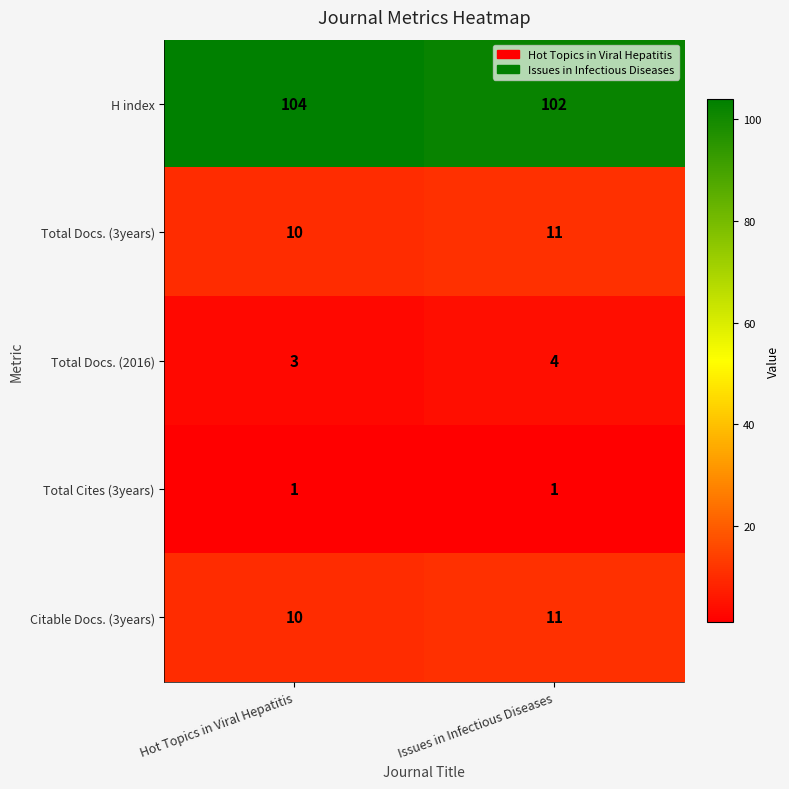

Which category has the highest value across all series?

Hot Topics in Viral Hepatitis